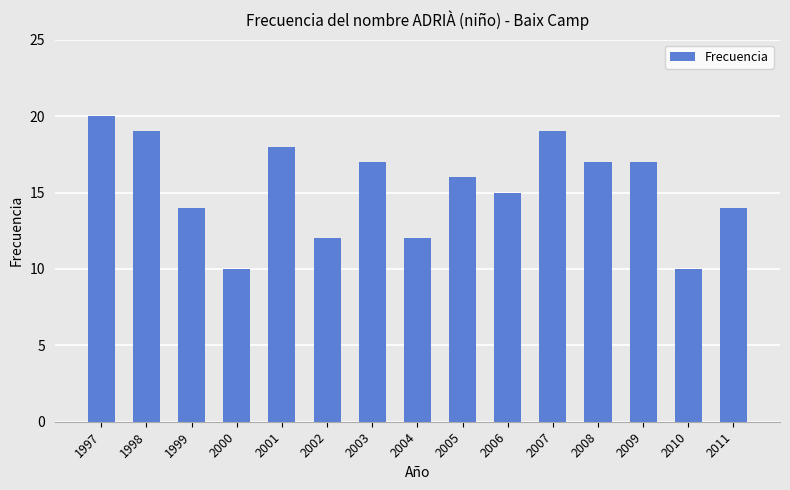

Are the bars horizontal?

No